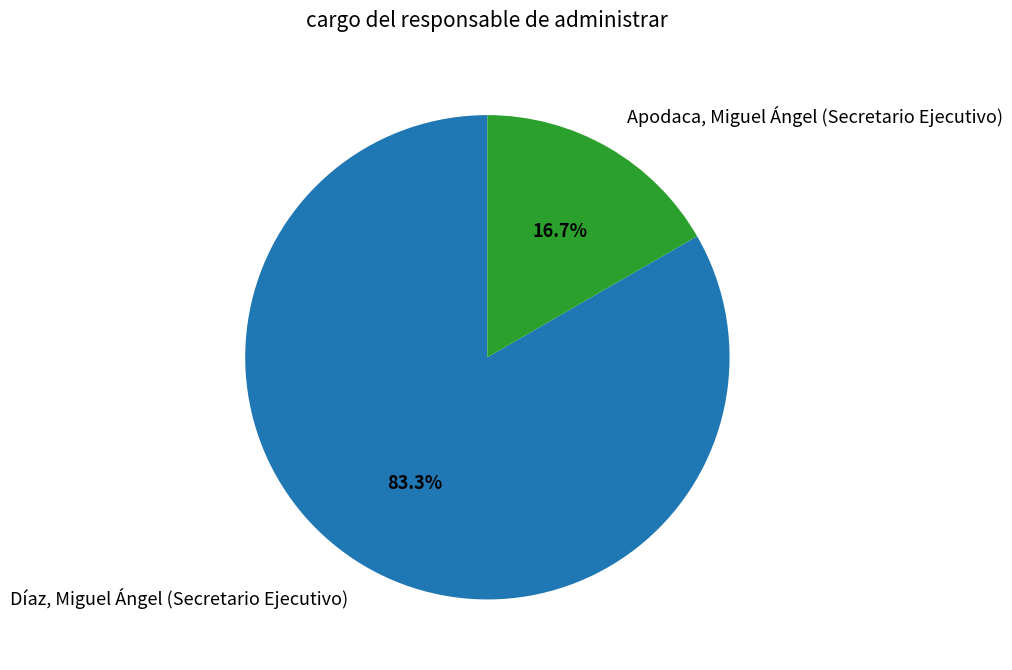

Approximately how many times larger is the value at Apodaca, Miguel Ángel (Secretario Ejecutivo) compared to Díaz, Miguel Ángel (Secretario Ejecutivo)?

0.2